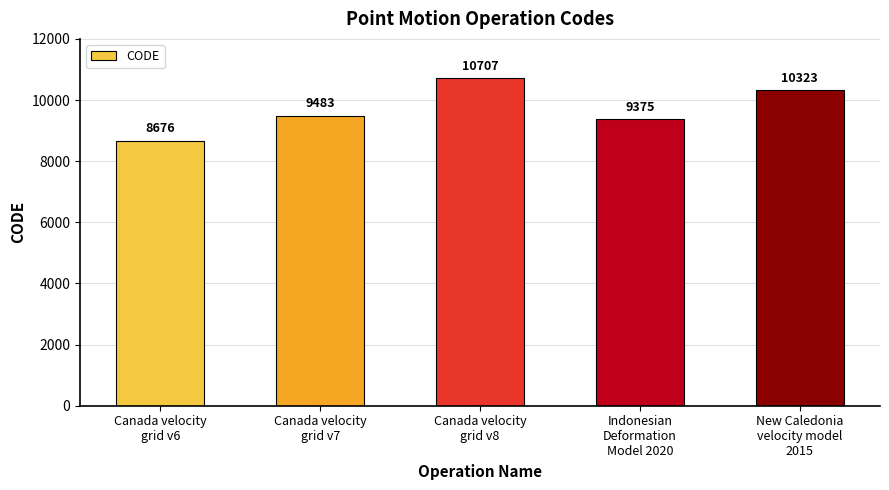

At which label is the value closest to 9691?

Canada velocity
grid v7